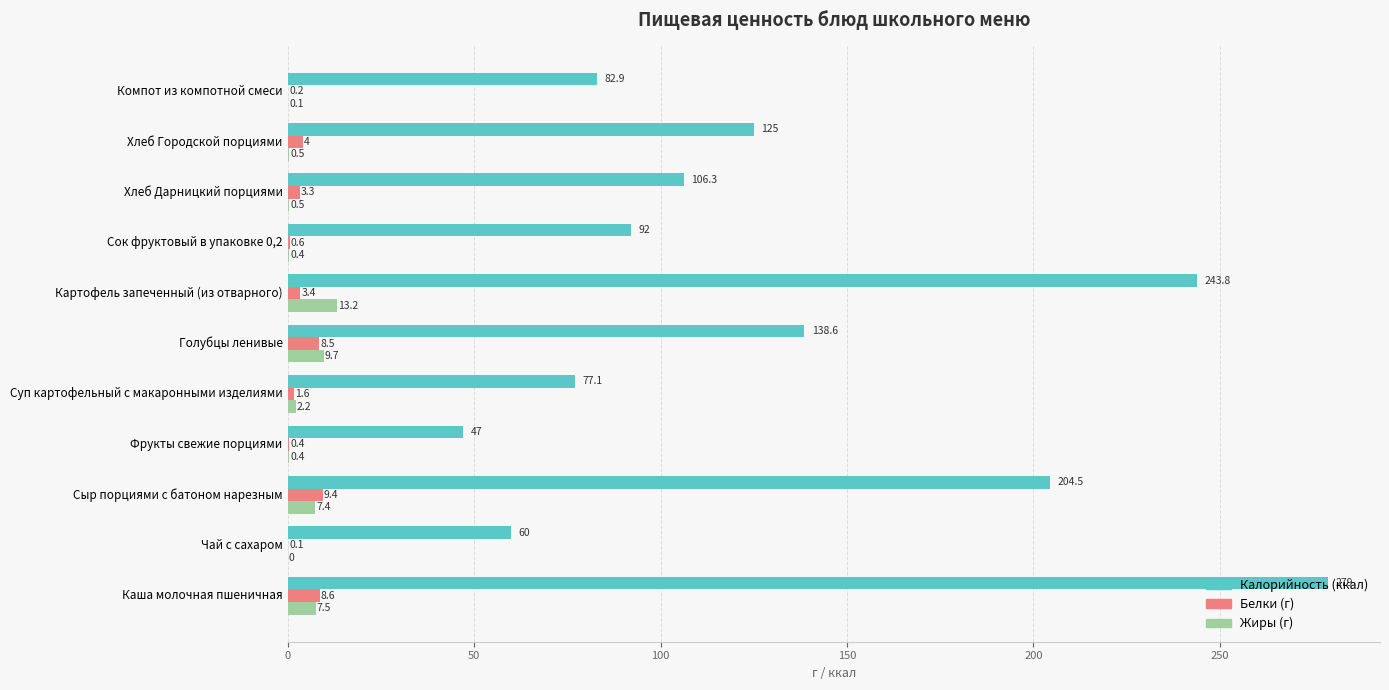

What is the total value across all series at Каша молочная пшеничная?

295.1